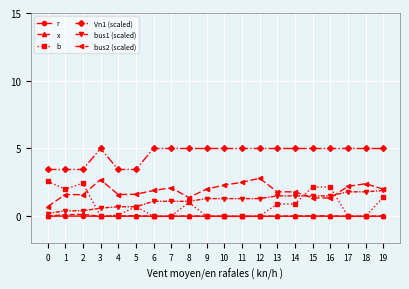

True or false: x and Vn1 (scaled) intersect in this chart.

False